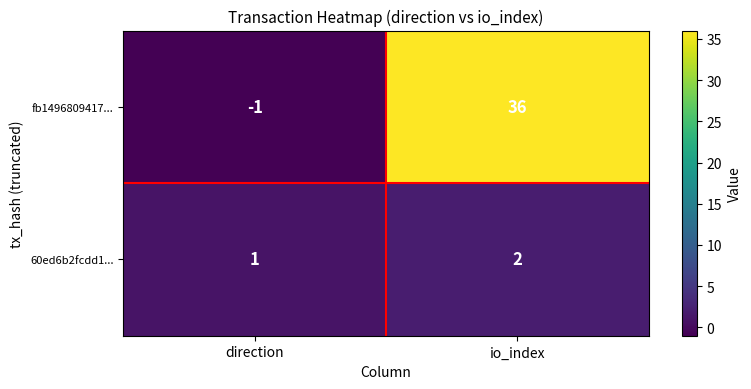

Which series has the largest range (max minus min)?

fb1496809417...